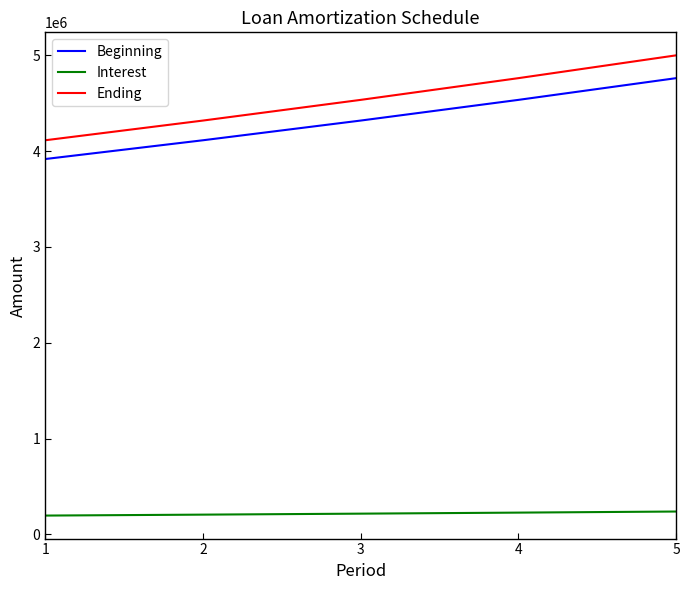

List the series in order of their peak value, lowest first.

Interest, Beginning, Ending